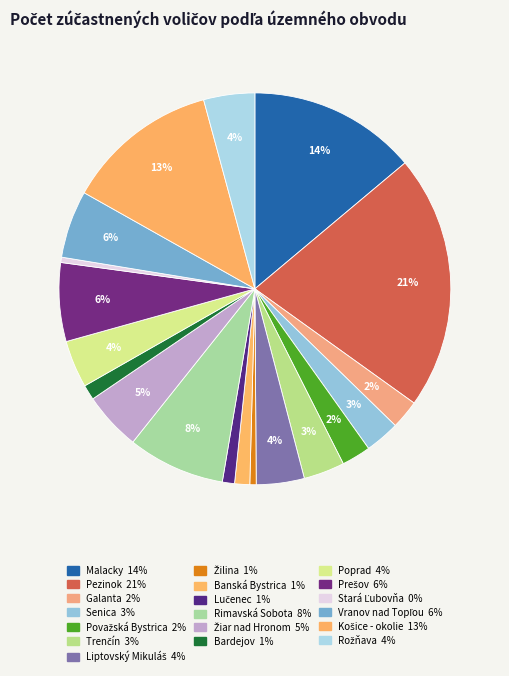

Count the number of slices in the pie.

19